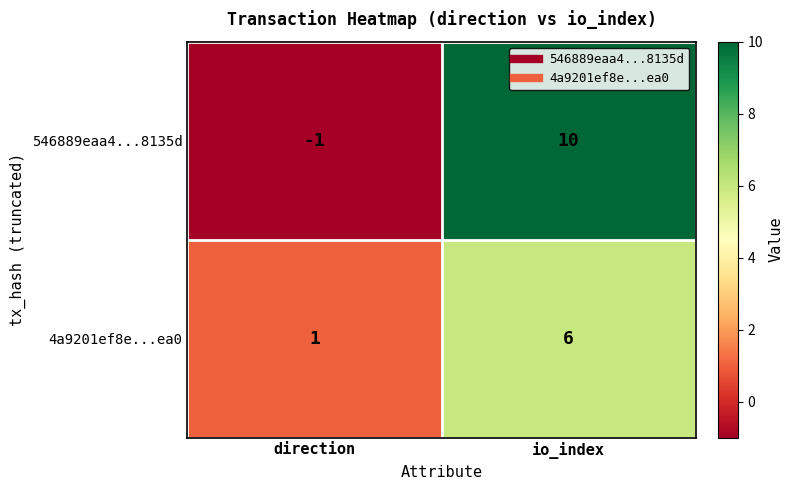

Reading left to right, extract all data points from this chart.

546889eaa4...8135d: -1	10
4a9201ef8e...ea0: 1	6